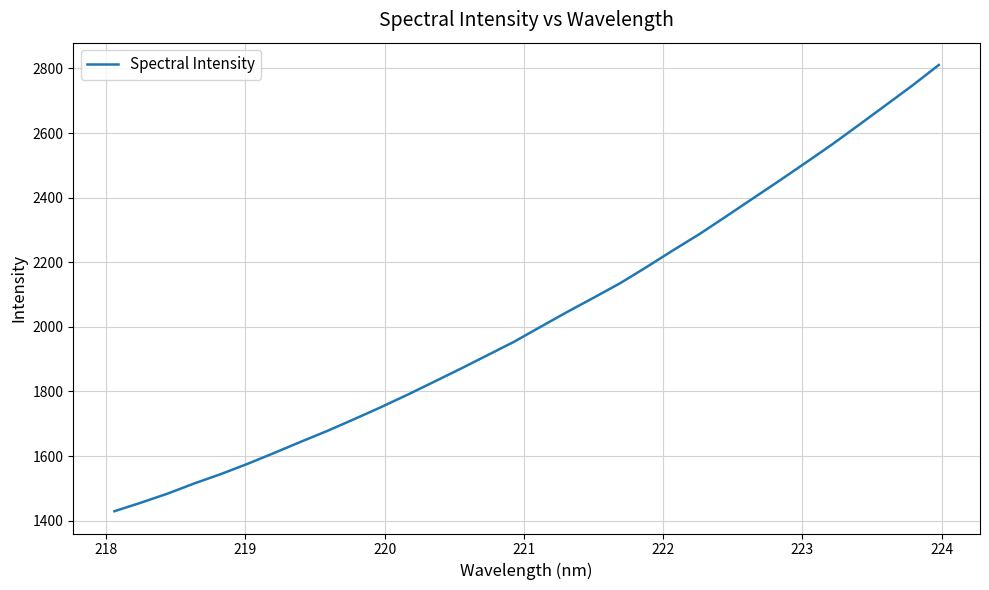

What is the maximum value shown in the chart?

2810.7